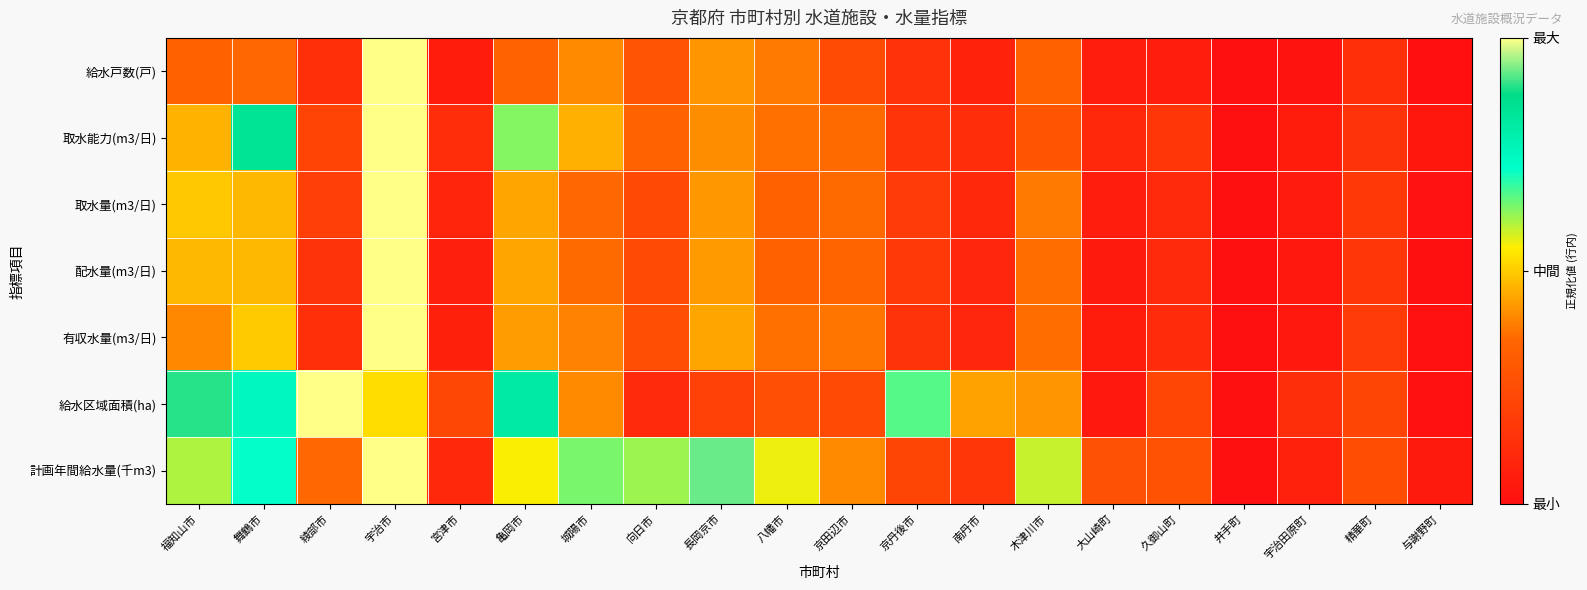

Reading left to right, extract all data points from this chart.

給水戸数(戸): 福知山市=0.3	舞鶴市=0.4	綾部市=0.1	宇治市=1.0	宮津市=0.1	亀岡市=0.3	城陽市=0.4	向日市=0.3	長岡京市=0.4	八幡市=0.4	京田辺市=0.2	京丹後市=0.1	南丹市=0.1	木津川市=0.3	大山崎町=0.1	久御山町=0.1	井手町=0.0	宇治田原町=0.0	精華町=0.1	与謝野町=0.0
取水能力(m3/日): 福知山市=0.5	舞鶴市=0.8	綾部市=0.2	宇治市=1.0	宮津市=0.1	亀岡市=0.6	城陽市=0.5	向日市=0.3	長岡京市=0.4	八幡市=0.4	京田辺市=0.4	京丹後市=0.1	南丹市=0.1	木津川市=0.3	大山崎町=0.1	久御山町=0.2	井手町=0.0	宇治田原町=0.1	精華町=0.1	与謝野町=0.0
取水量(m3/日): 福知山市=0.5	舞鶴市=0.5	綾部市=0.2	宇治市=1.0	宮津市=0.1	亀岡市=0.4	城陽市=0.4	向日市=0.2	長岡京市=0.4	八幡市=0.3	京田辺市=0.4	京丹後市=0.2	南丹市=0.1	木津川市=0.4	大山崎町=0.1	久御山町=0.1	井手町=0.0	宇治田原町=0.0	精華町=0.2	与謝野町=0.0
配水量(m3/日): 福知山市=0.5	舞鶴市=0.5	綾部市=0.1	宇治市=1.0	宮津市=0.1	亀岡市=0.4	城陽市=0.4	向日市=0.2	長岡京市=0.4	八幡市=0.3	京田辺市=0.3	京丹後市=0.2	南丹市=0.1	木津川市=0.4	大山崎町=0.0	久御山町=0.1	井手町=0.0	宇治田原町=0.0	精華町=0.2	与謝野町=0.0
有収水量(m3/日): 福知山市=0.4	舞鶴市=0.5	綾部市=0.1	宇治市=1.0	宮津市=0.1	亀岡市=0.4	城陽市=0.4	向日市=0.3	長岡京市=0.4	八幡市=0.4	京田辺市=0.4	京丹後市=0.1	南丹市=0.1	木津川市=0.4	大山崎町=0.1	久御山町=0.1	井手町=0.0	宇治田原町=0.0	精華町=0.2	与謝野町=0.0
給水区域面積(ha): 福知山市=0.9	舞鶴市=0.8	綾部市=1.0	宇治市=0.5	宮津市=0.2	亀岡市=0.8	城陽市=0.4	向日市=0.1	長岡京市=0.2	八幡市=0.3	京田辺市=0.2	京丹後市=0.7	南丹市=0.4	木津川市=0.4	大山崎町=0.0	久御山町=0.2	井手町=0.0	宇治田原町=0.1	精華町=0.2	与謝野町=0.0
計画年間給水量(千m3): 福知山市=0.6	舞鶴市=0.7	綾部市=0.4	宇治市=1.0	宮津市=0.1	亀岡市=0.6	城陽市=0.6	向日市=0.6	長岡京市=0.9	八幡市=0.6	京田辺市=0.4	京丹後市=0.2	南丹市=0.2	木津川市=0.6	大山崎町=0.3	久御山町=0.3	井手町=0.0	宇治田原町=0.1	精華町=0.3	与謝野町=0.0